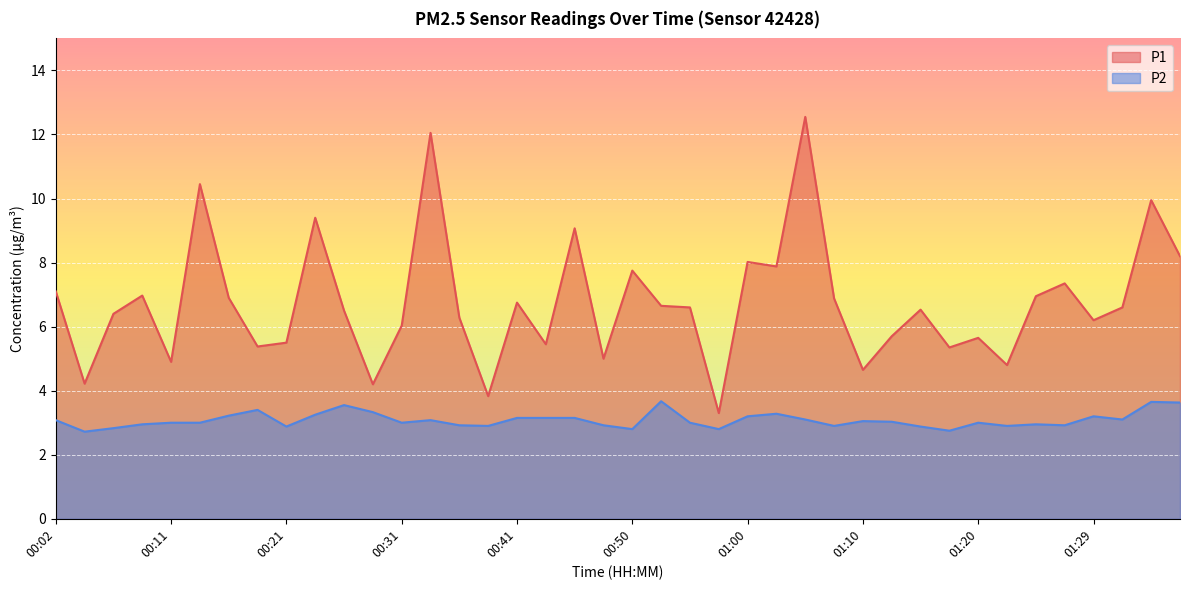

What is the difference between the second highest and second lowest values in the P2 series?

0.9